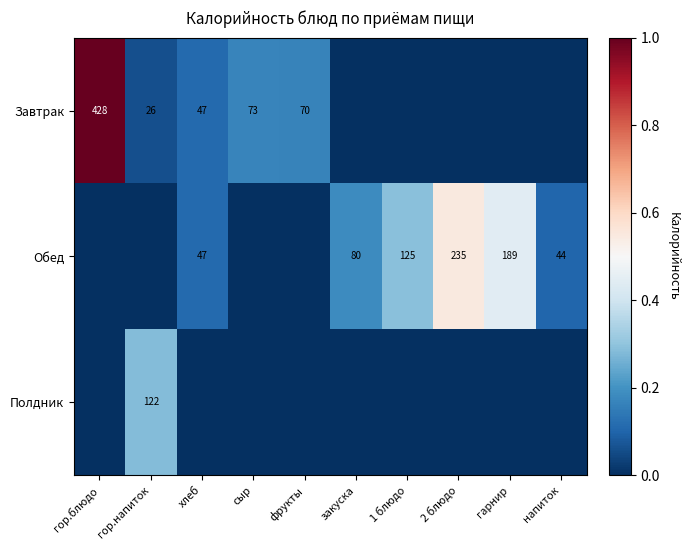

The Обед series shows 47 at хлеб. True or false?

True